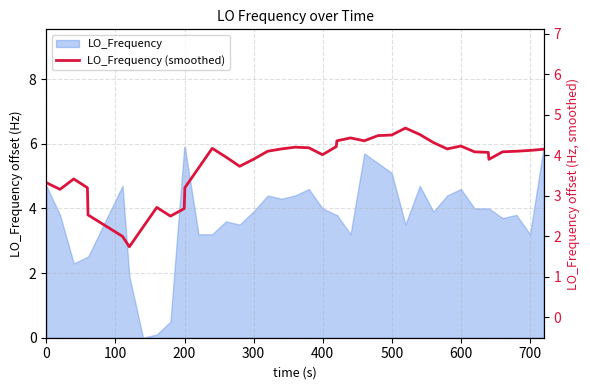

What is the difference between the maximum and second lowest values?

2.7